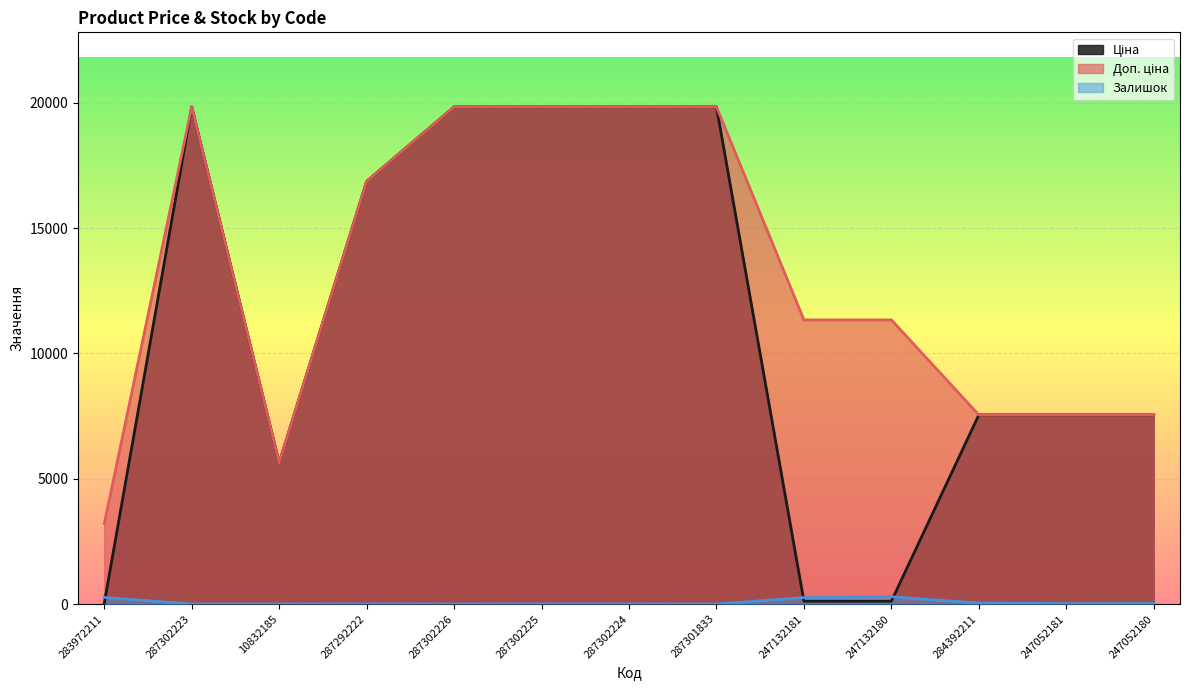

True or false: Доп. ціна and Залишок cross at least once.

False